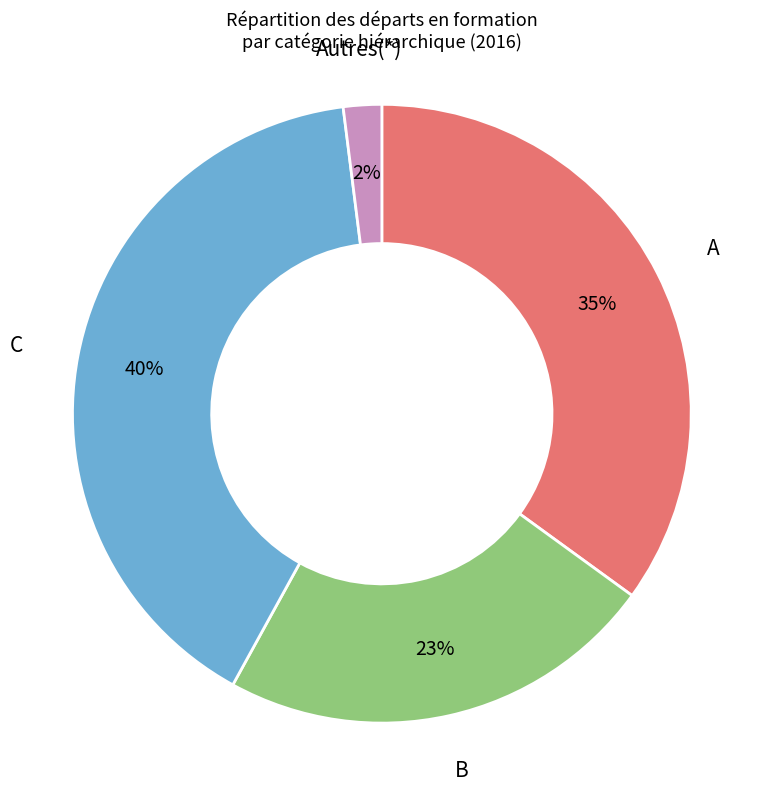

Is there any slice that represents more than half of the pie?

No